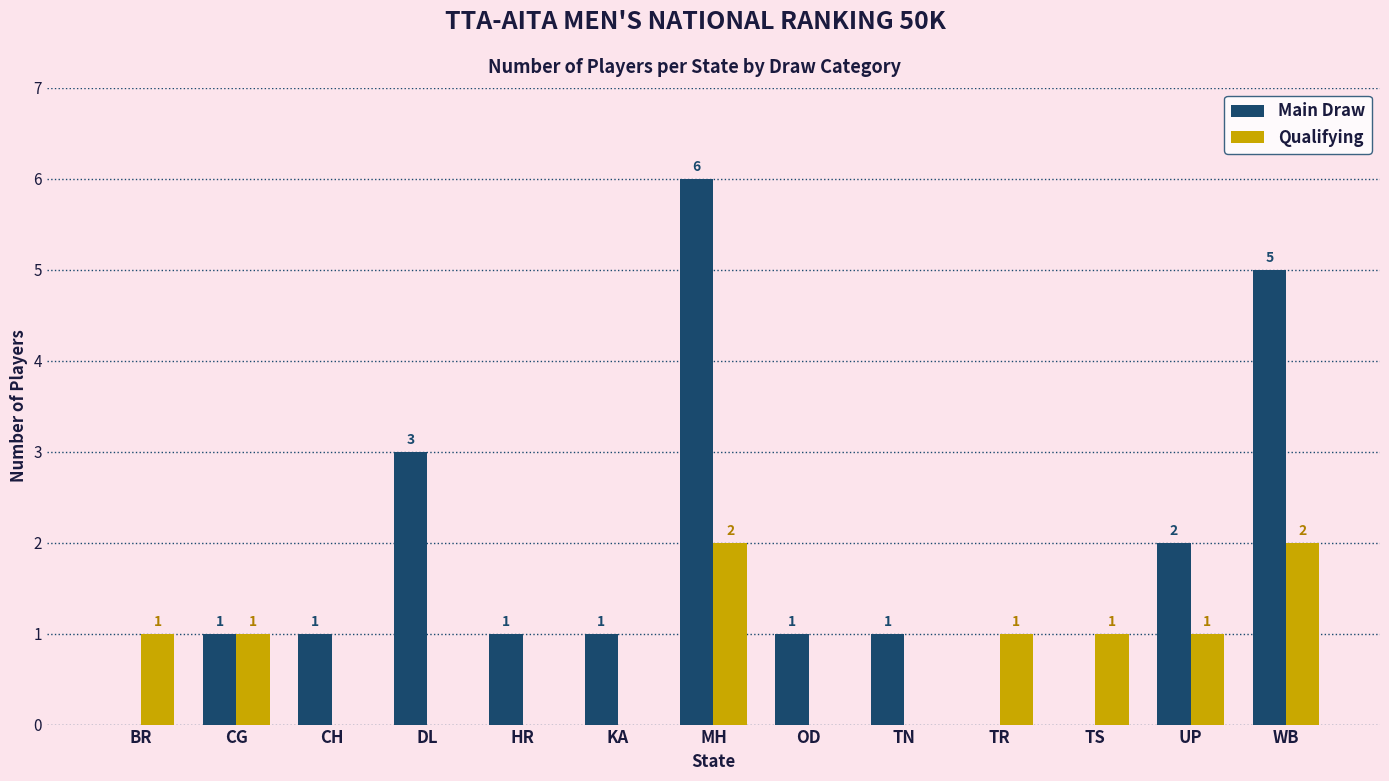

What is the sum of all Main Draw values?

22